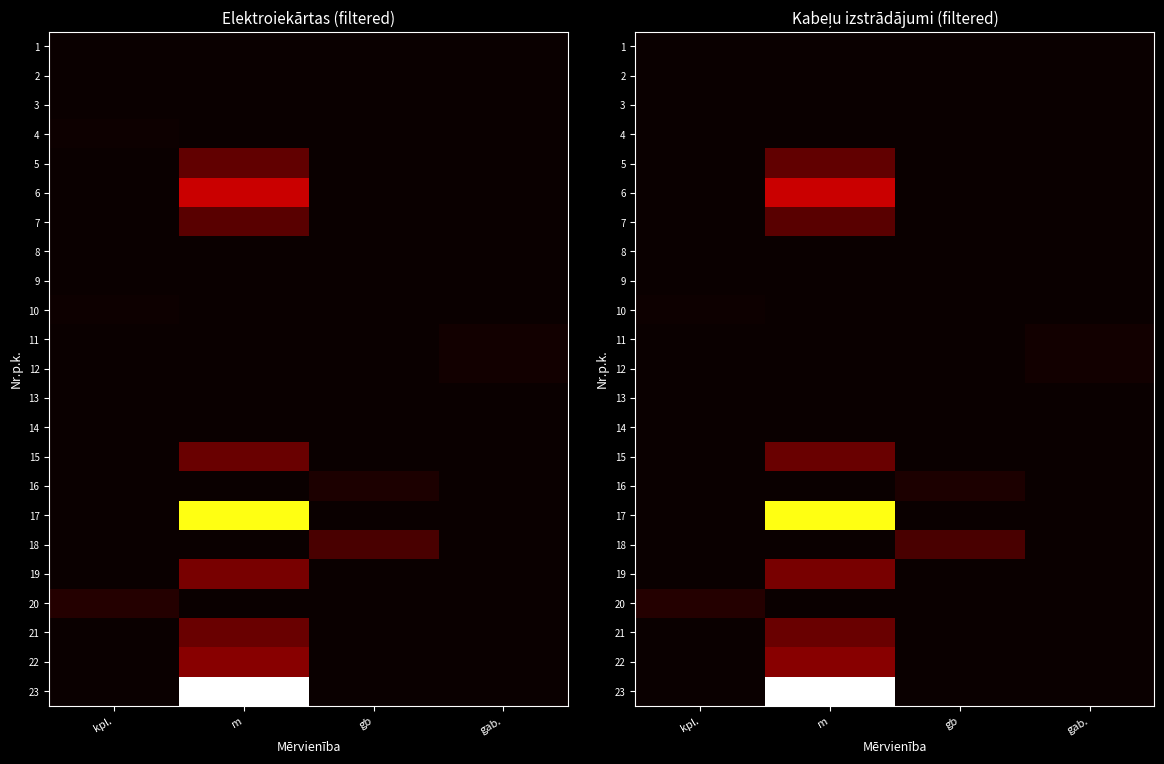

Where is 15 nearest to the value 0?

kpl.